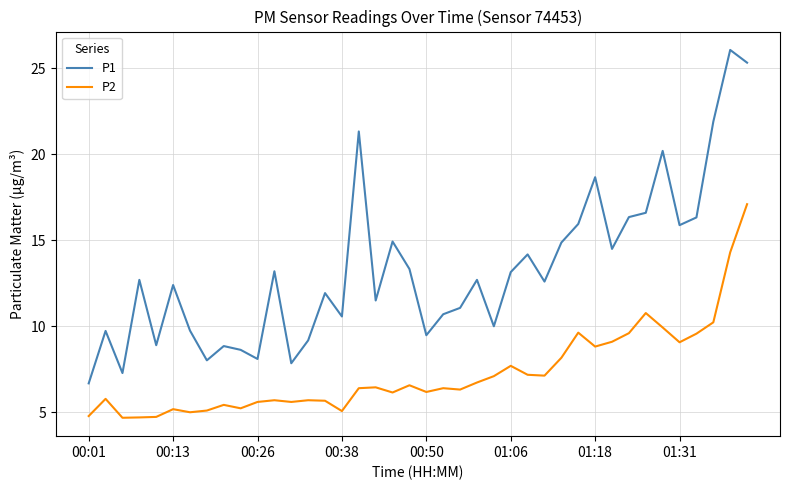

Which series has the largest range (max minus min)?

P1